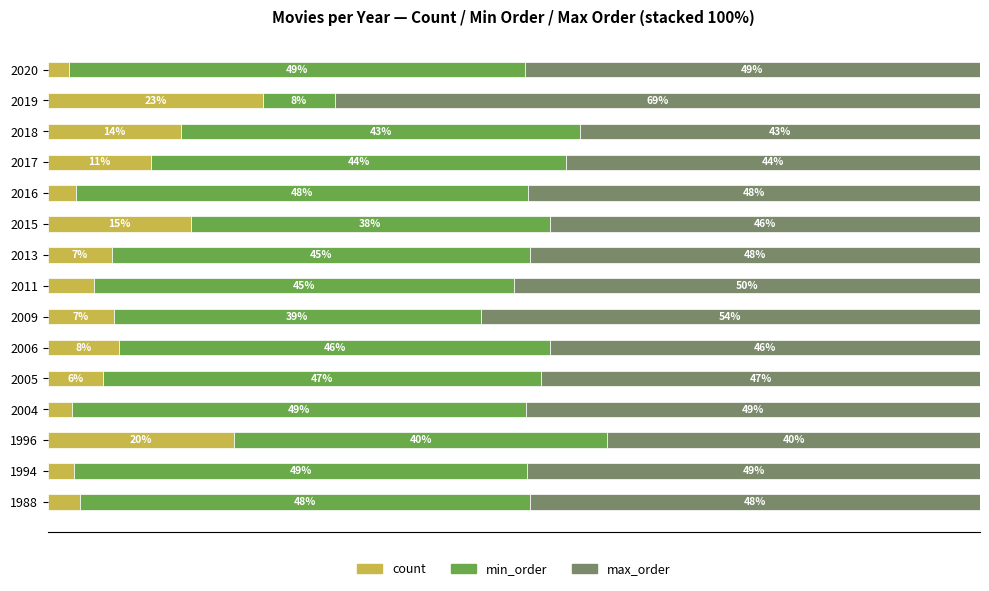

What are all the series names shown in the legend?

count, min_order, max_order